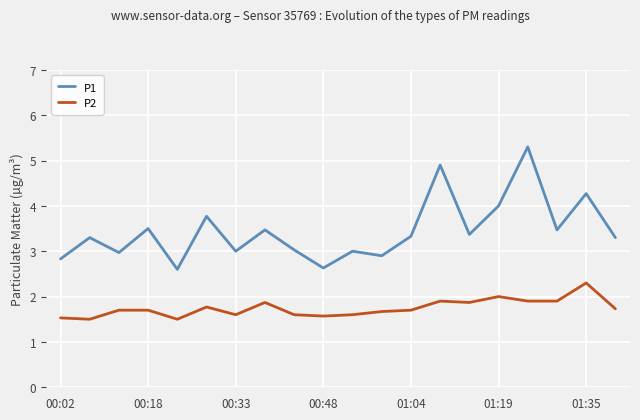

True or false: P1 and P2 cross at least once.

False